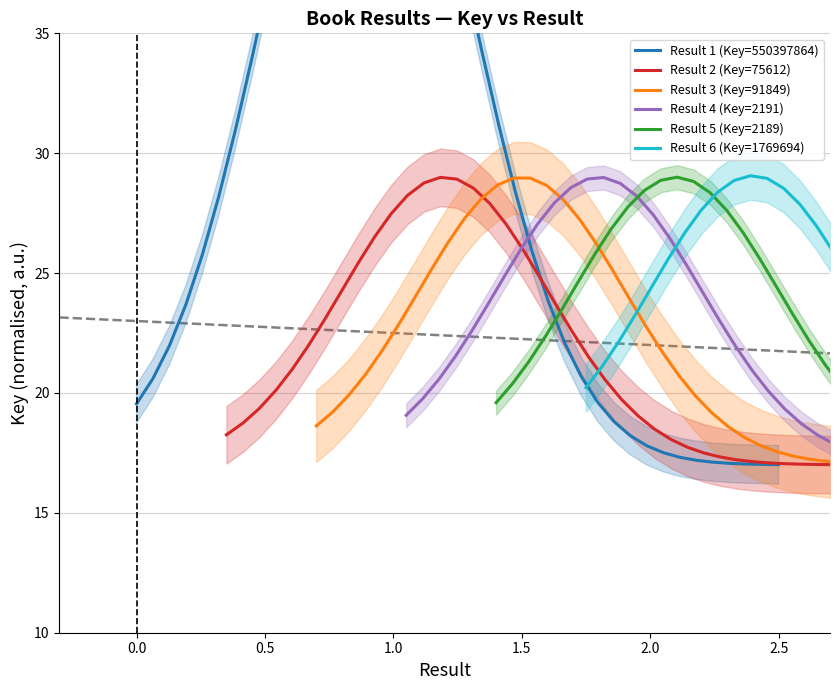

Which series has the largest range (max minus min)?

Result 1 (Key=550397864)